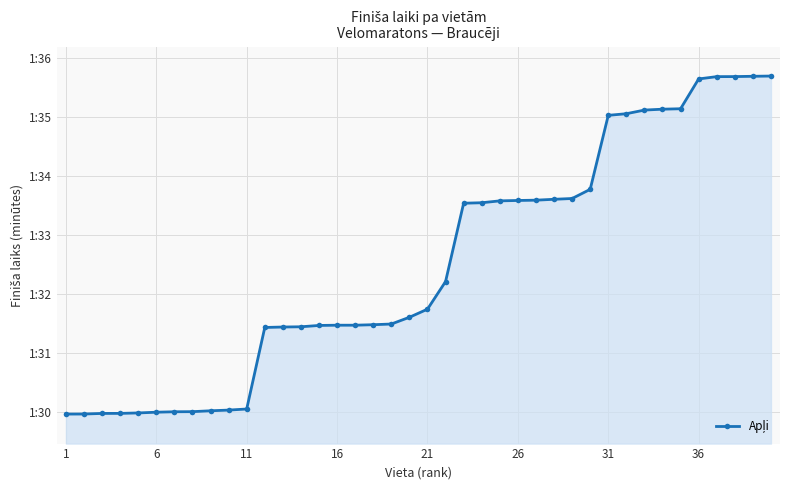

Does the chart have visible grid lines?

Yes